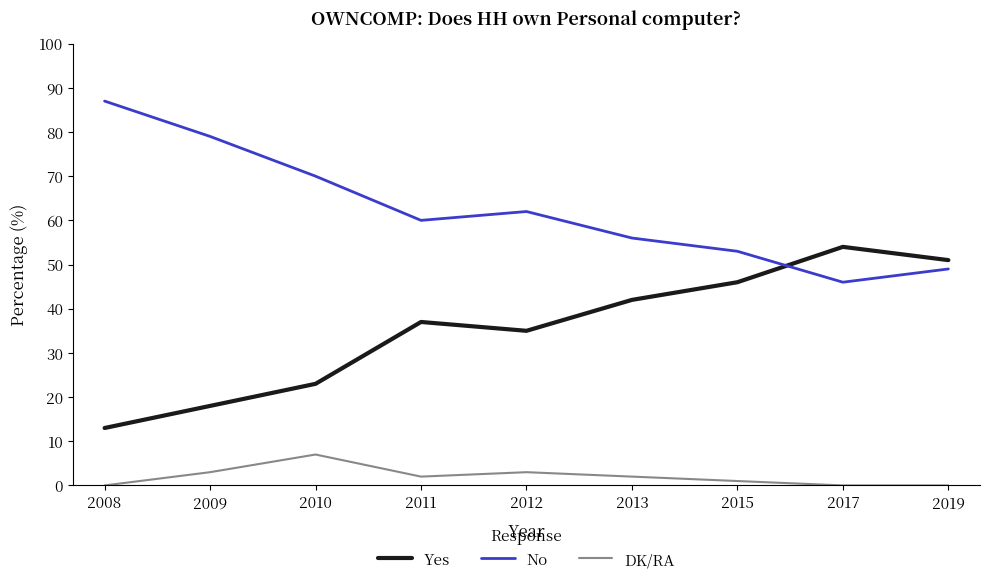

What is the difference between the highest and lowest values at 2012?

59